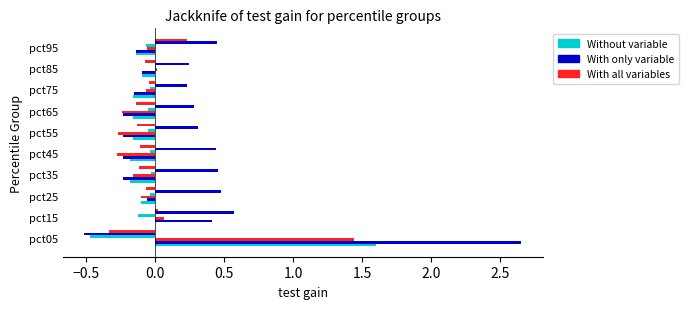

Count the number of categories in the chart.

10